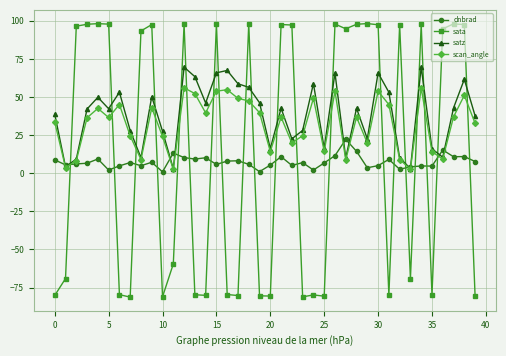

What is the value of the dnbrad point at the 40th from the left?

7.7